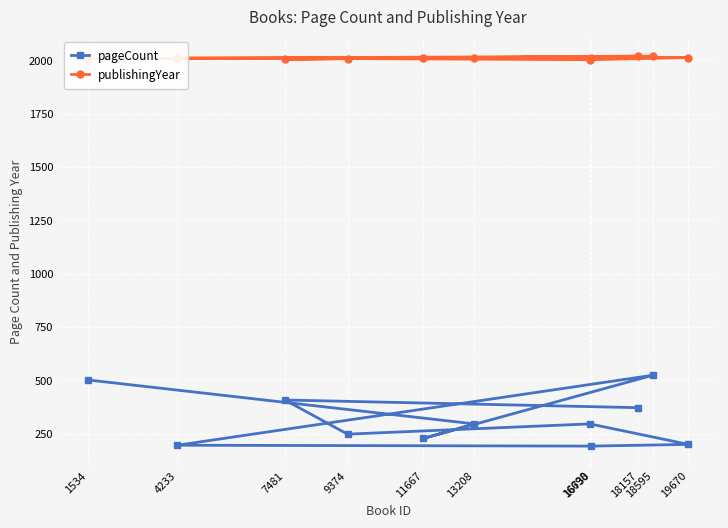

How many lines are shown in the chart?

2